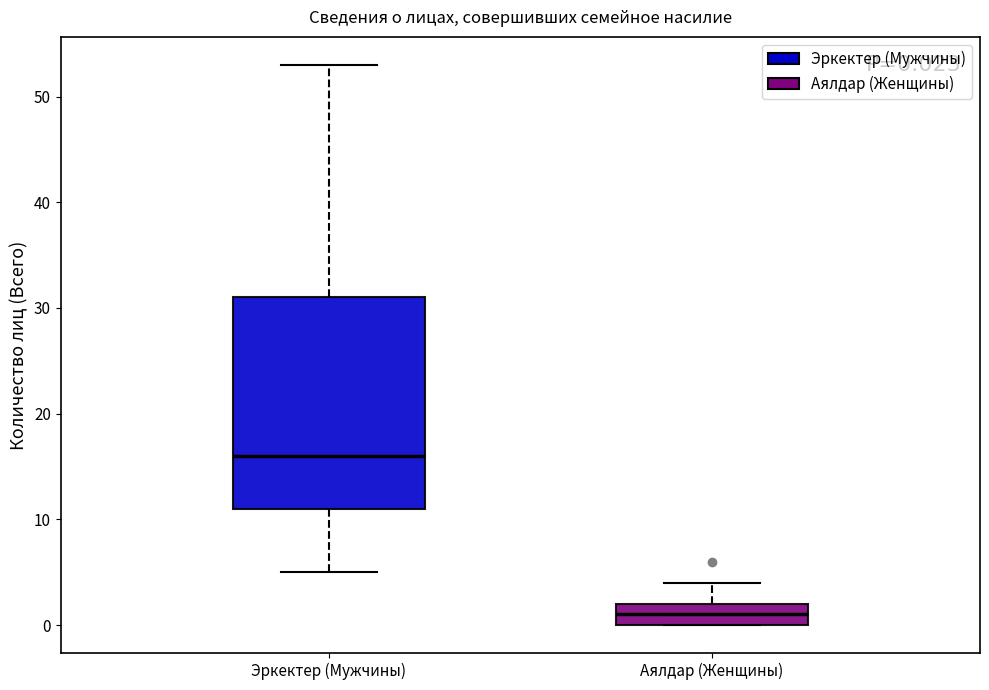

Which box has the highest median line?

Эркектер (Мужчины)